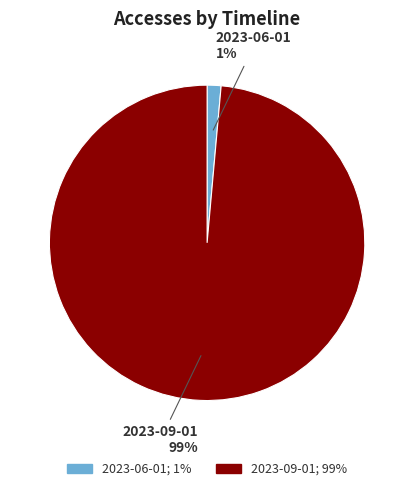

Does 2023-06-01 represent more than half of the total?

No